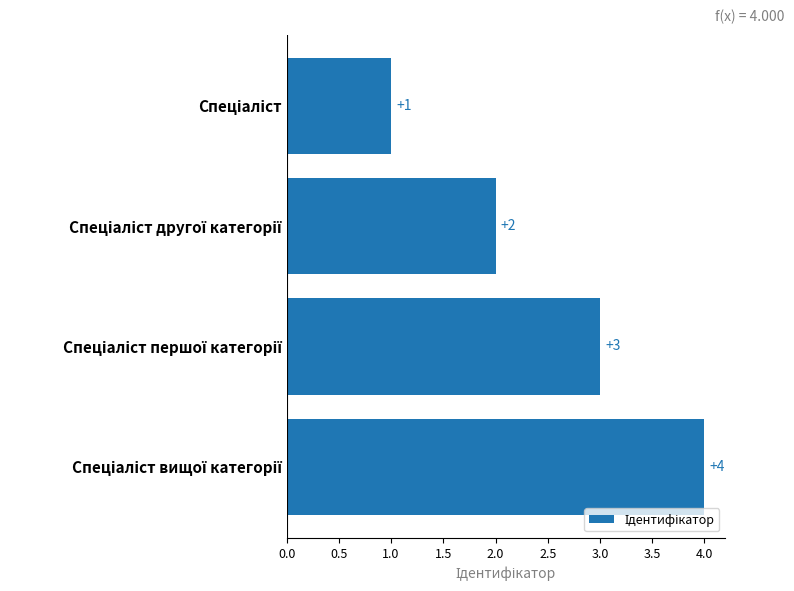

What is the difference between the maximum and minimum values?

3